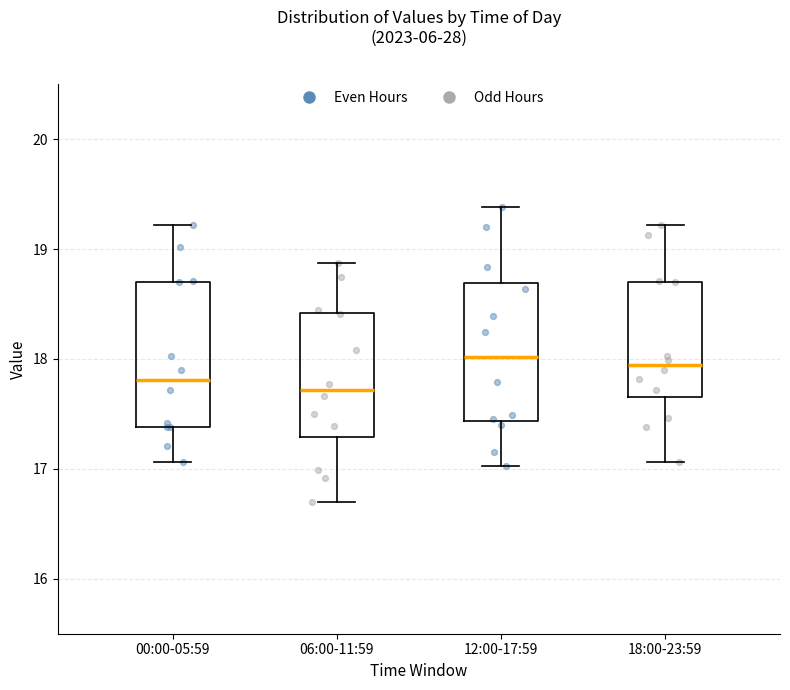

Reading left to right, transcribe this box plot: for each box, give where its median line is, the range the box spans, and where its two whiskers end, as read against the y-axis. The values are not printed on the chart, so give them approximately, as read against the axis.

00:00-05:59: median 17.8, box 17.4 to 18.7, whiskers 17.1 to 19.2
06:00-11:59: median 17.7, box 17.3 to 18.4, whiskers 16.7 to 18.9
12:00-17:59: median 18.0, box 17.4 to 18.7, whiskers 17.0 to 19.4
18:00-23:59: median 17.9, box 17.7 to 18.7, whiskers 17.1 to 19.2